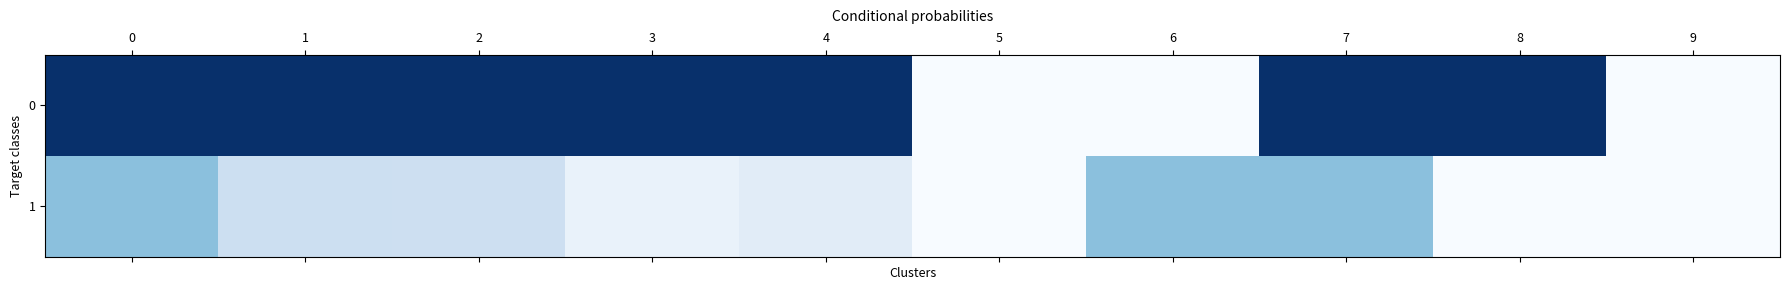

Reading left to right, transcribe all the data shown in this chart.

0: 0=100.0	1=100.0	2=100.0	3=100.0	4=100.0	5=0.0	6=0.0	7=100.0	8=100.0	9=0.0
1: 0=42.0	1=21.7	2=21.3	3=7.0	4=11.0	5=0.0	6=42.0	7=42.0	8=0.0	9=0.0